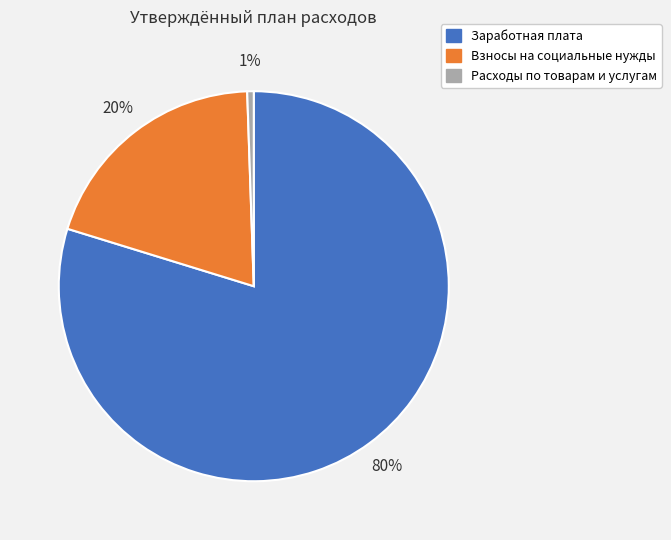

To the nearest percent, what is the average slice percentage?

33%